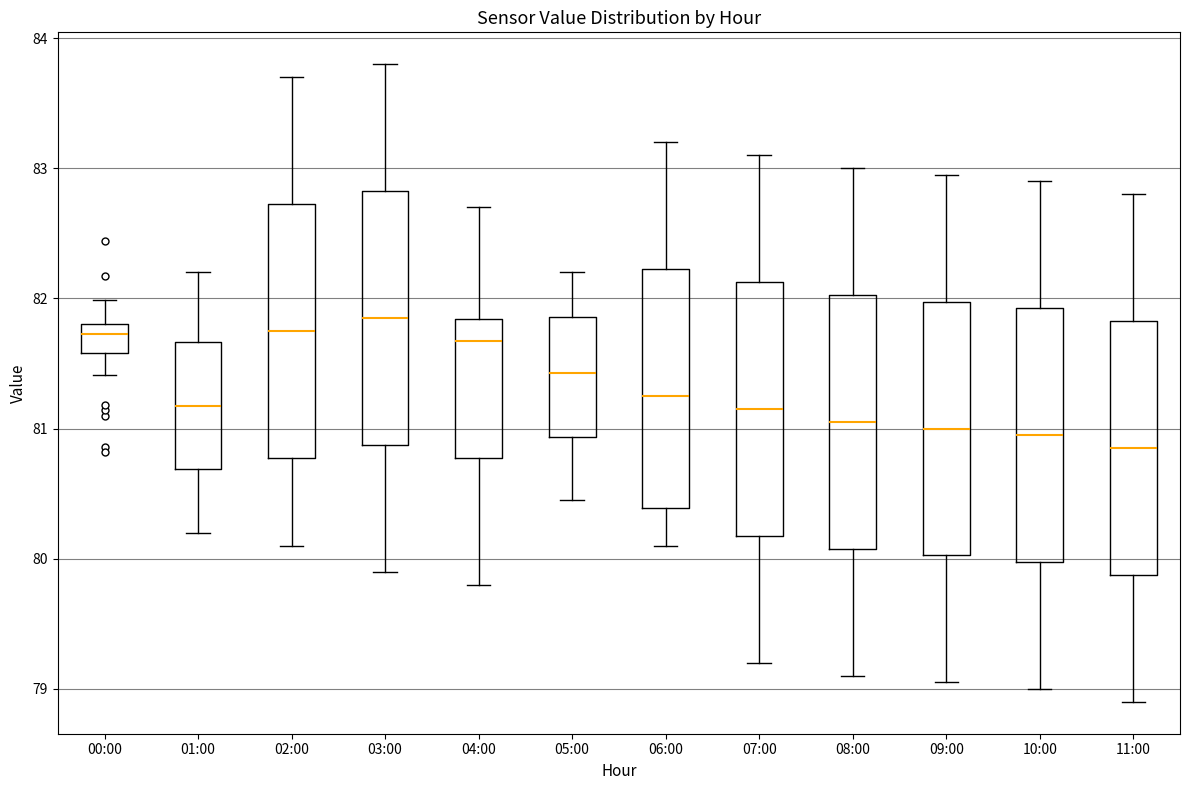

Reading left to right, transcribe this box plot: for each box, give where its median line is, the range the box spans, and where its two whiskers end, as read against the y-axis. The values are not printed on the chart, so give them approximately, as read against the axis.

00:00: median 81.7, box 81.6 to 81.8, whiskers 81.4 to 82.0
01:00: median 81.2, box 80.7 to 81.7, whiskers 80.2 to 82.2
02:00: median 81.8, box 80.8 to 82.7, whiskers 80.1 to 83.7
03:00: median 81.9, box 80.9 to 82.8, whiskers 79.9 to 83.8
04:00: median 81.7, box 80.8 to 81.8, whiskers 79.8 to 82.7
05:00: median 81.4, box 80.9 to 81.9, whiskers 80.5 to 82.2
06:00: median 81.3, box 80.4 to 82.2, whiskers 80.1 to 83.2
07:00: median 81.2, box 80.2 to 82.1, whiskers 79.2 to 83.1
08:00: median 81.1, box 80.1 to 82.0, whiskers 79.1 to 83.0
09:00: median 81.0, box 80.0 to 82.0, whiskers 79.1 to 83.0
10:00: median 81.0, box 80.0 to 81.9, whiskers 79.0 to 82.9
11:00: median 80.9, box 79.9 to 81.8, whiskers 78.9 to 82.8